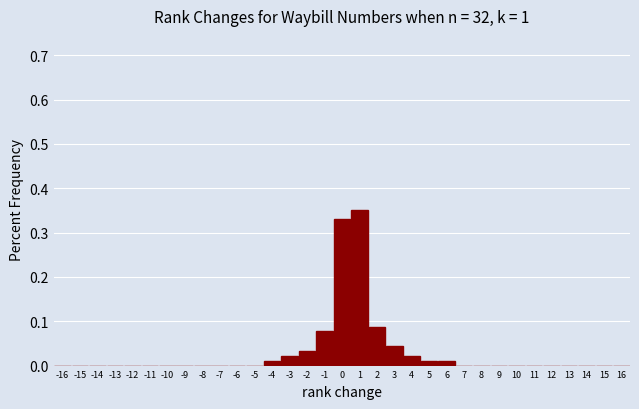

How tall is the bar that spans 3.5 to 4.5 on the x-axis? The values are not printed on the chart, so give them approximately, as read against the axis.

0.02